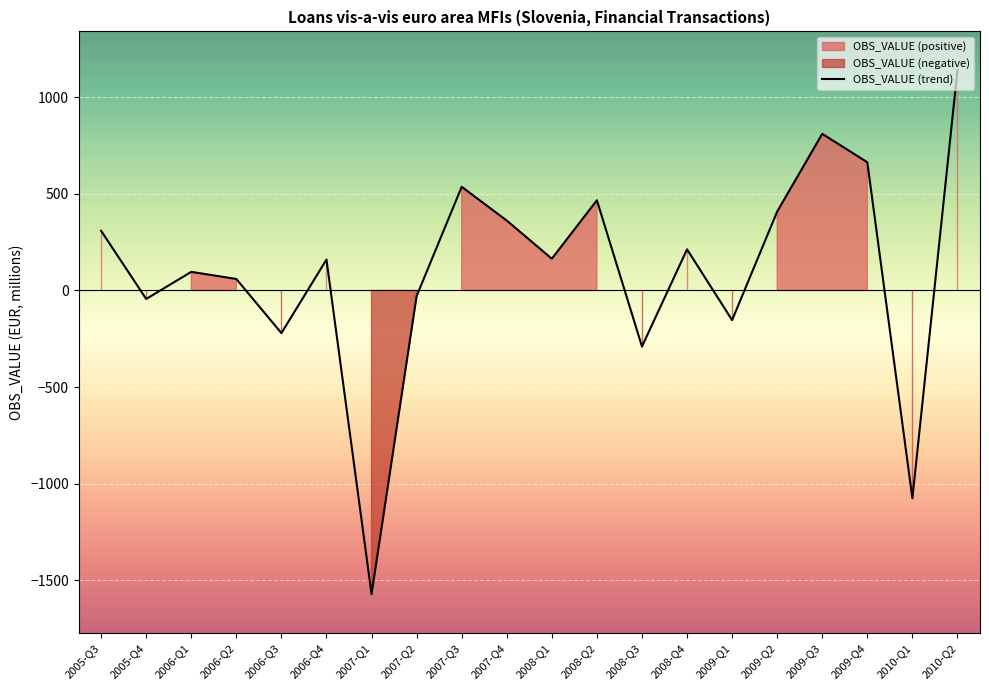

Is it true that the value at 2007-Q3 is 703.3?

False